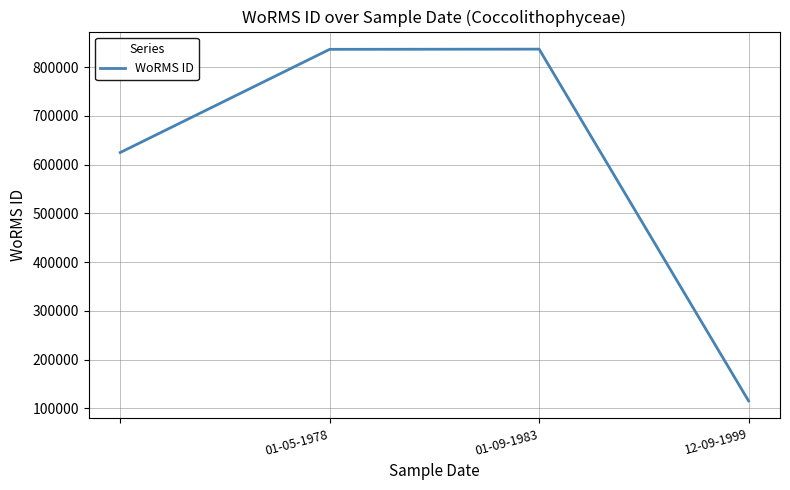

What is the difference between the maximum and second lowest values?

212281